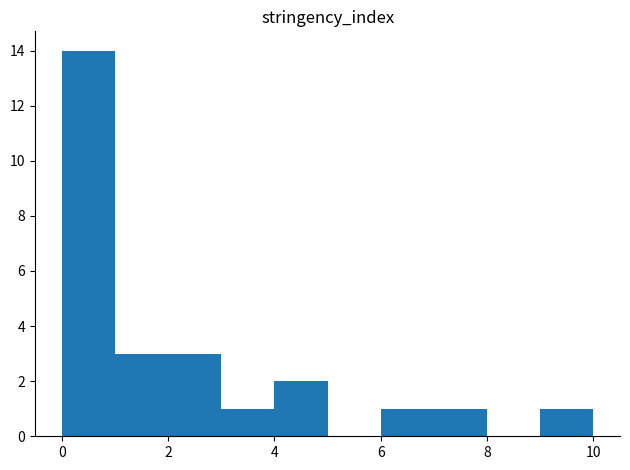

What is the height of the bar covering 1 to 2 on the x-axis? The values are not printed on the chart, so give them approximately, as read against the axis.

3